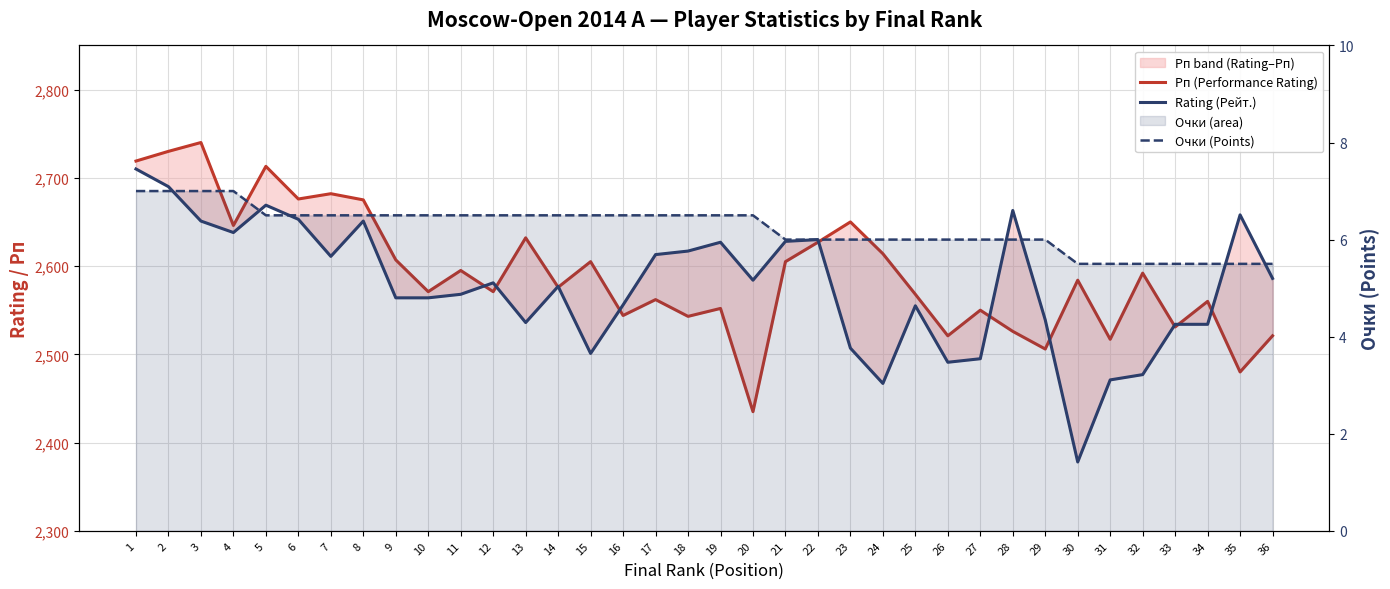

What is the value of the Rating (Рейт.) point at the 20th from the left?

2584.0